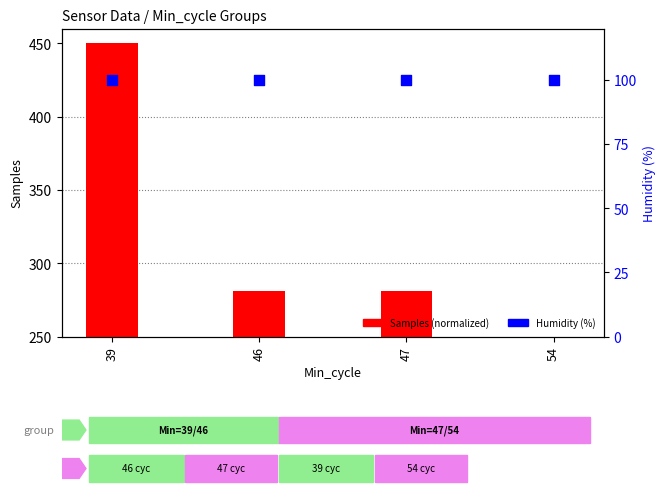

At which category is the sum across all series the highest?

39